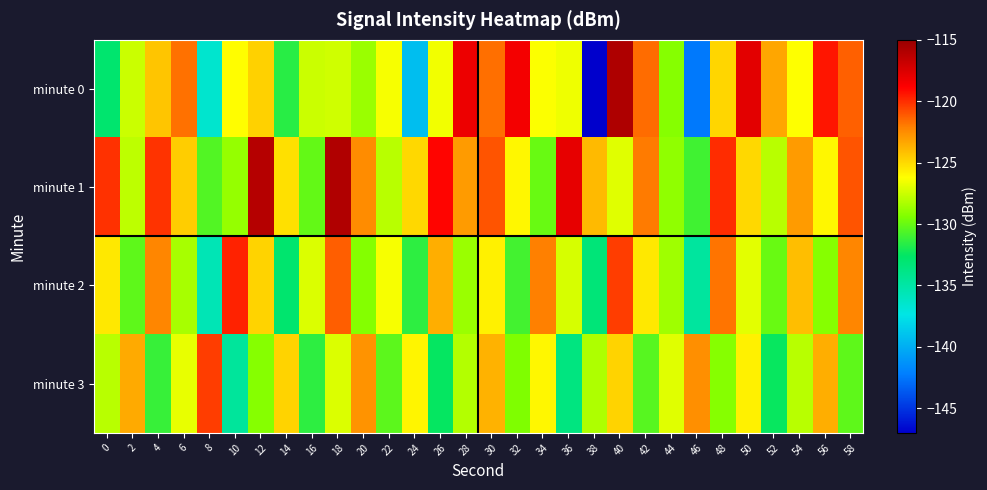

What is the spread (max minus min) of values at 48?

9.2